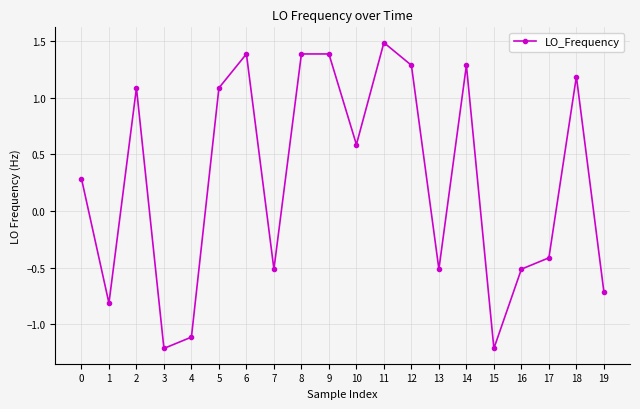

Reading left to right, list all the values displayed in this chart.

0.3	-0.8	1.1	-1.2	-1.1	1.1	1.4	-0.5	1.4	1.4	0.6	1.5	1.3	-0.5	1.3	-1.2	-0.5	-0.4	1.2	-0.7